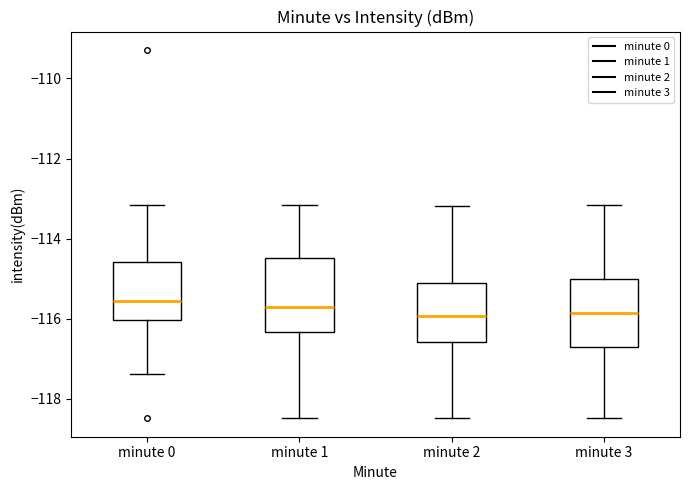

Reading left to right, read every box against the y-axis: the position of its median line, the range the box covers, and the ends of its whiskers. The values are not printed on the chart, so give them approximately, as read against the axis.

minute 0: median -115.6, box -116.0 to -114.6, whiskers -117.4 to -113.2
minute 1: median -115.8, box -116.4 to -114.4, whiskers -118.4 to -113.2
minute 2: median -116.0, box -116.6 to -115.2, whiskers -118.4 to -113.2
minute 3: median -115.8, box -116.6 to -115.0, whiskers -118.4 to -113.2